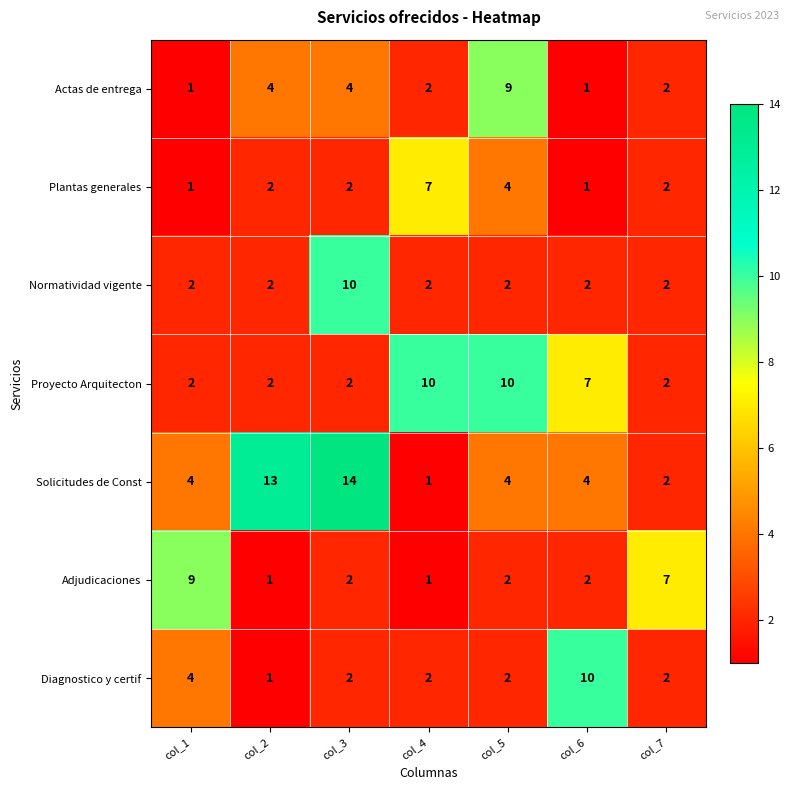

How many Adjudicaciones values are between 1 and 7?

6